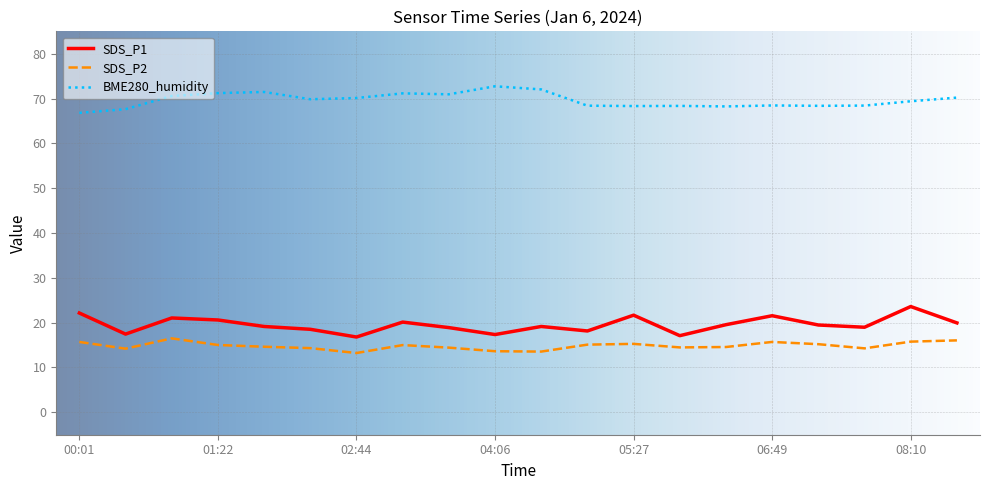

True or false: SDS_P1 and BME280_humidity cross at least once.

False